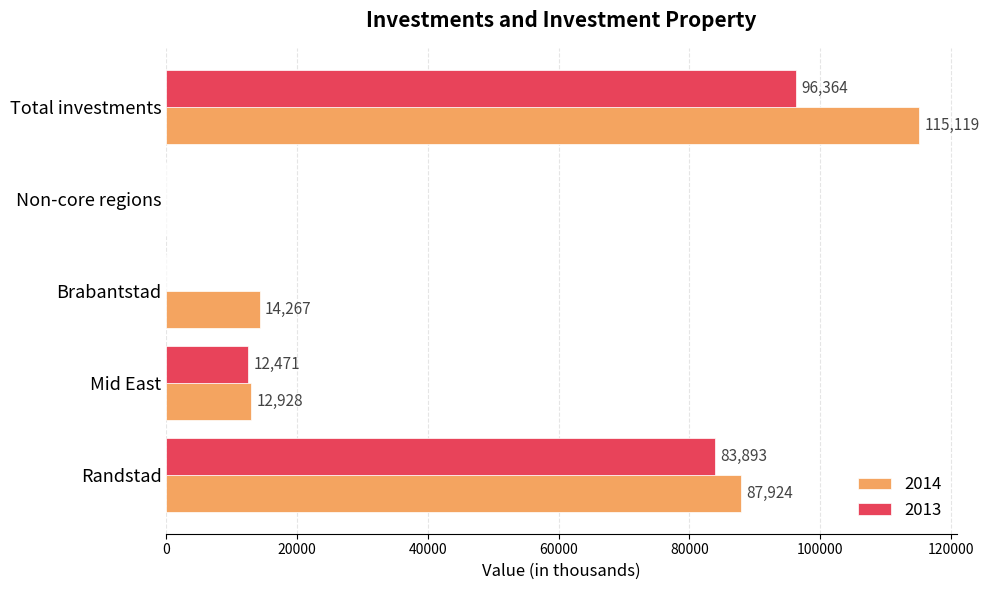

What is the highest value of the 2014 series?

115119.0